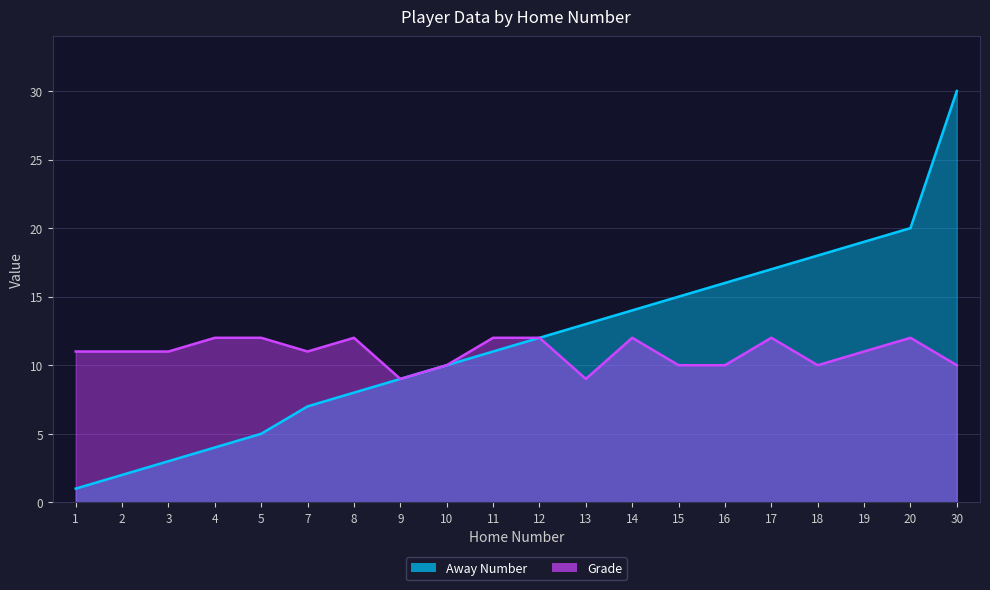

List the series in order of their peak value, lowest first.

Grade, Away Number